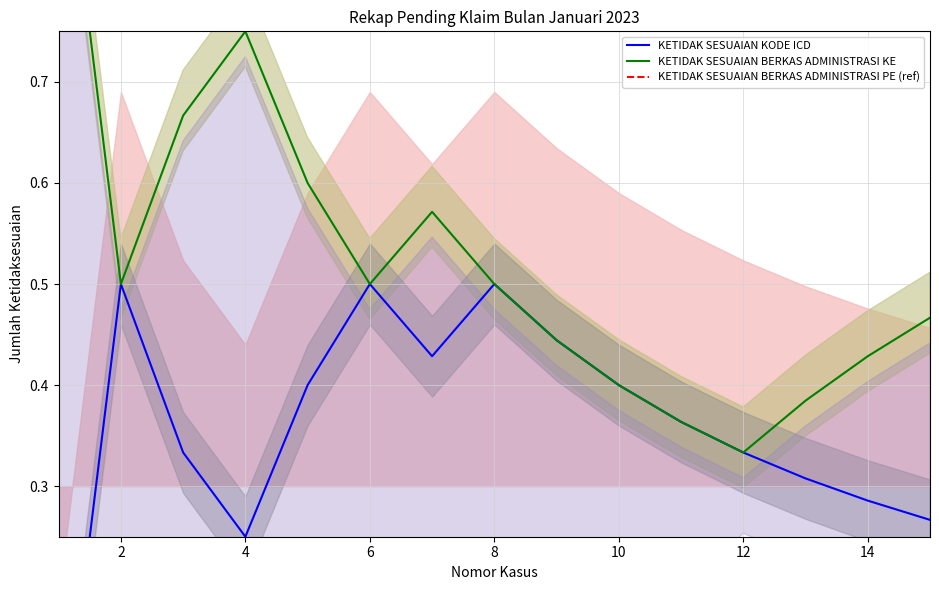

Which category has the lowest value in the KETIDAK SESUAIAN BERKAS ADMINISTRASI PE series?

1